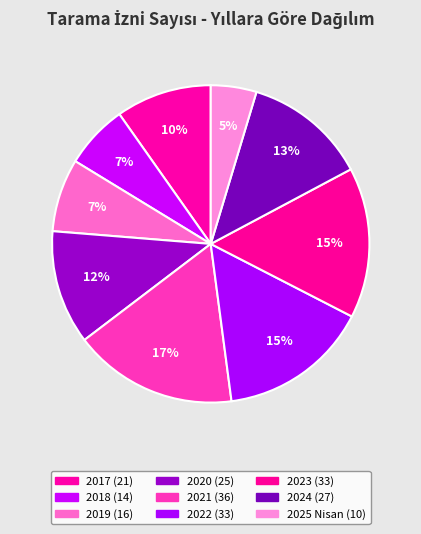

What percentage is the 2017 slice, to the nearest percent?

10%